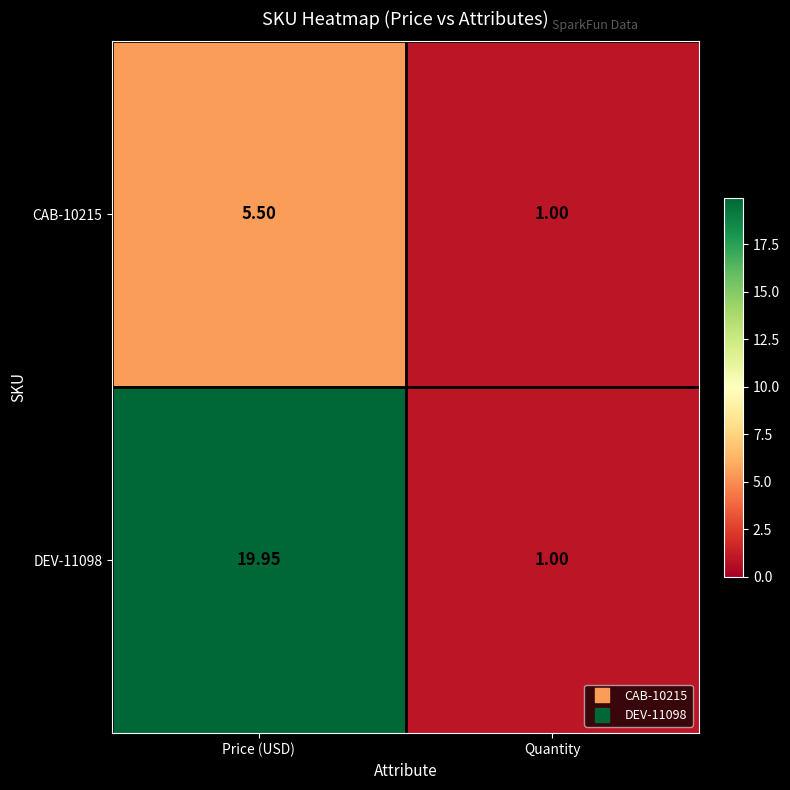

Where is DEV-11098 nearest to the value 10?

Quantity